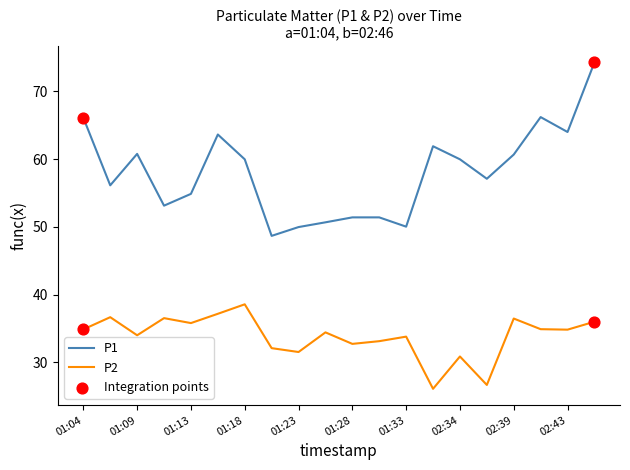

Which series has the largest range (max minus min)?

P1